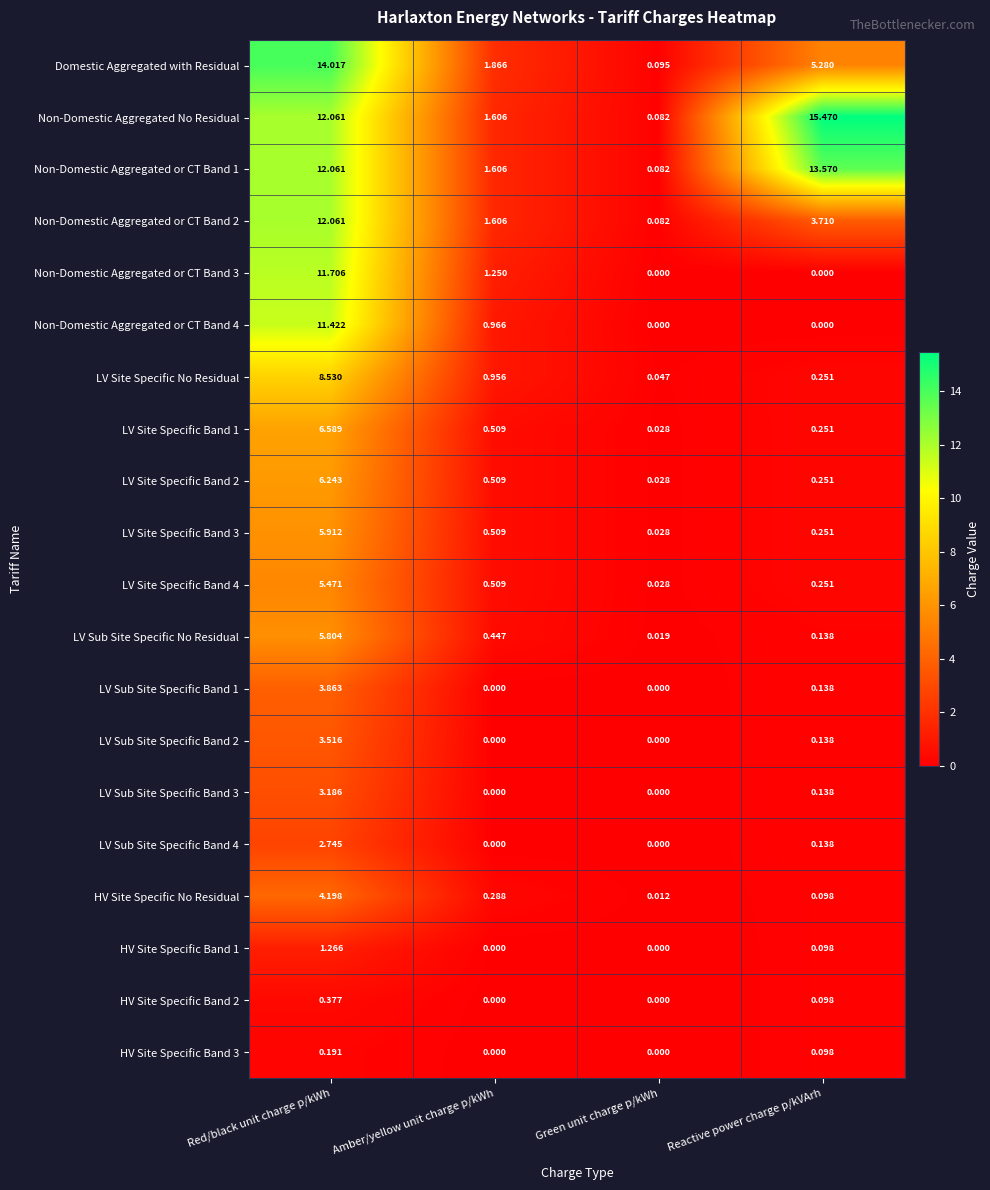

Which series changed the most between Red/black unit charge p/kWh and Green unit charge p/kWh?

Domestic Aggregated with Residual